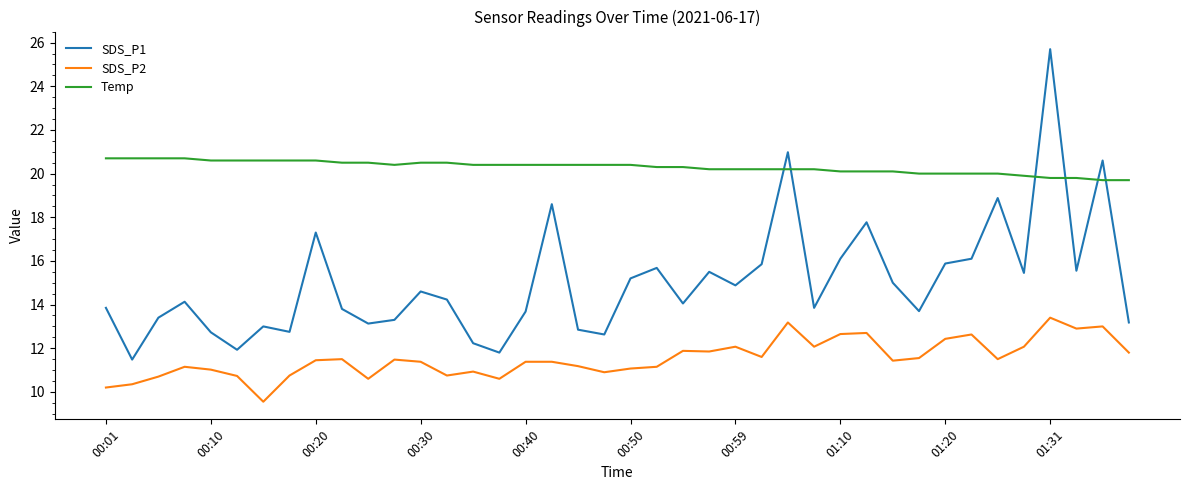

Rank the series by their maximum value, from lowest to highest.

SDS_P2, Temp, SDS_P1